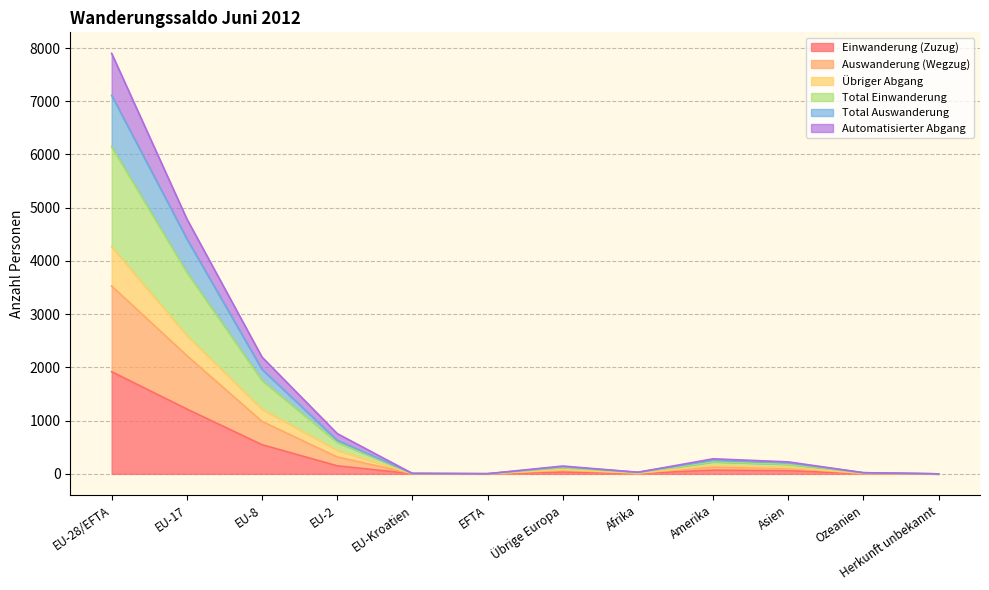

Which category has the lowest value across all series?

EFTA